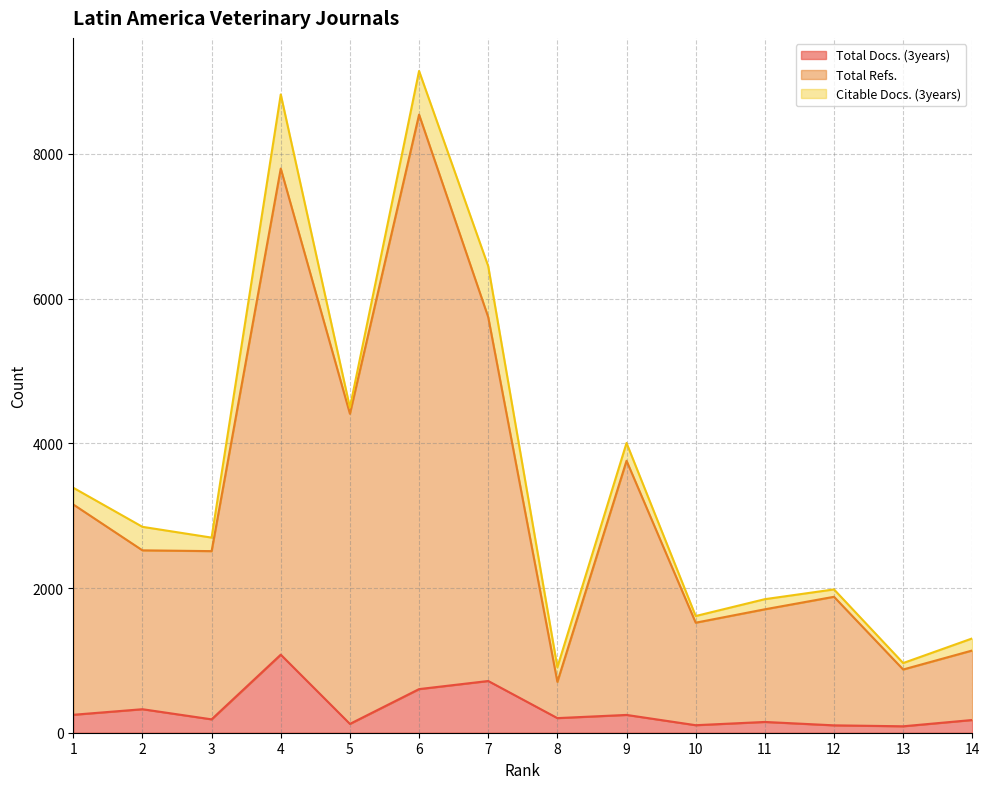

The value of Total Docs. (3years) at 4 is 268. True or false?

False